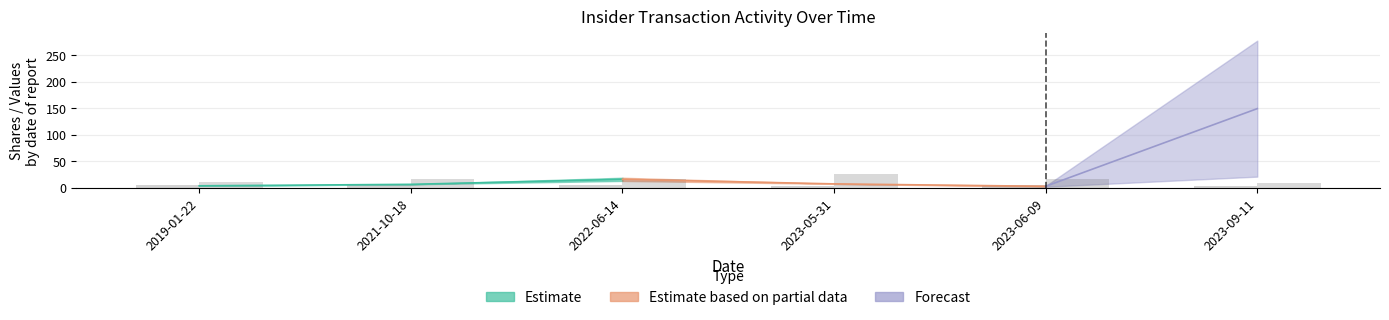

Reading left to right, list all the values displayed in this chart.

sec (scaled): 2019-01-22=5.0	2021-10-18=5.8	2022-06-14=5.8	2023-05-31=2.5	2023-06-09=5.8	2023-09-11=3.5
ind (scaled): 2019-01-22=9.8	2021-10-18=16.2	2022-06-14=16.2	2023-05-31=24.8	2023-06-09=16.2	2023-09-11=9.0